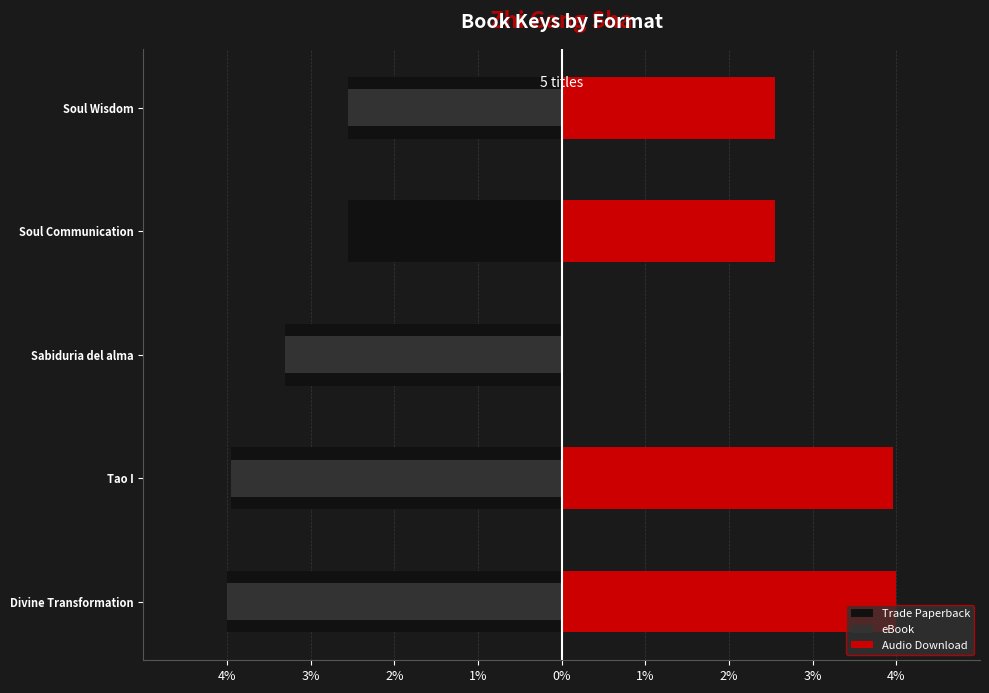

What is the smallest value displayed?

-4.0